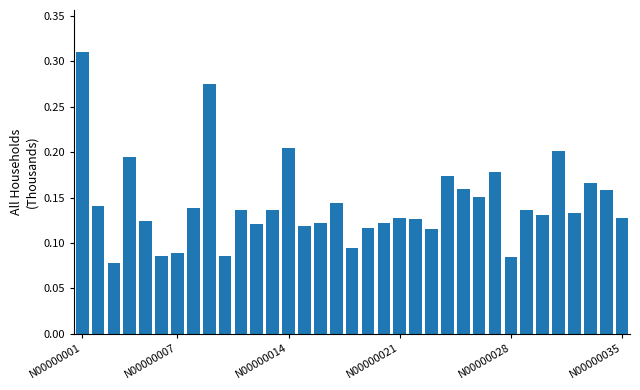

What is the sum of all values?

5.0